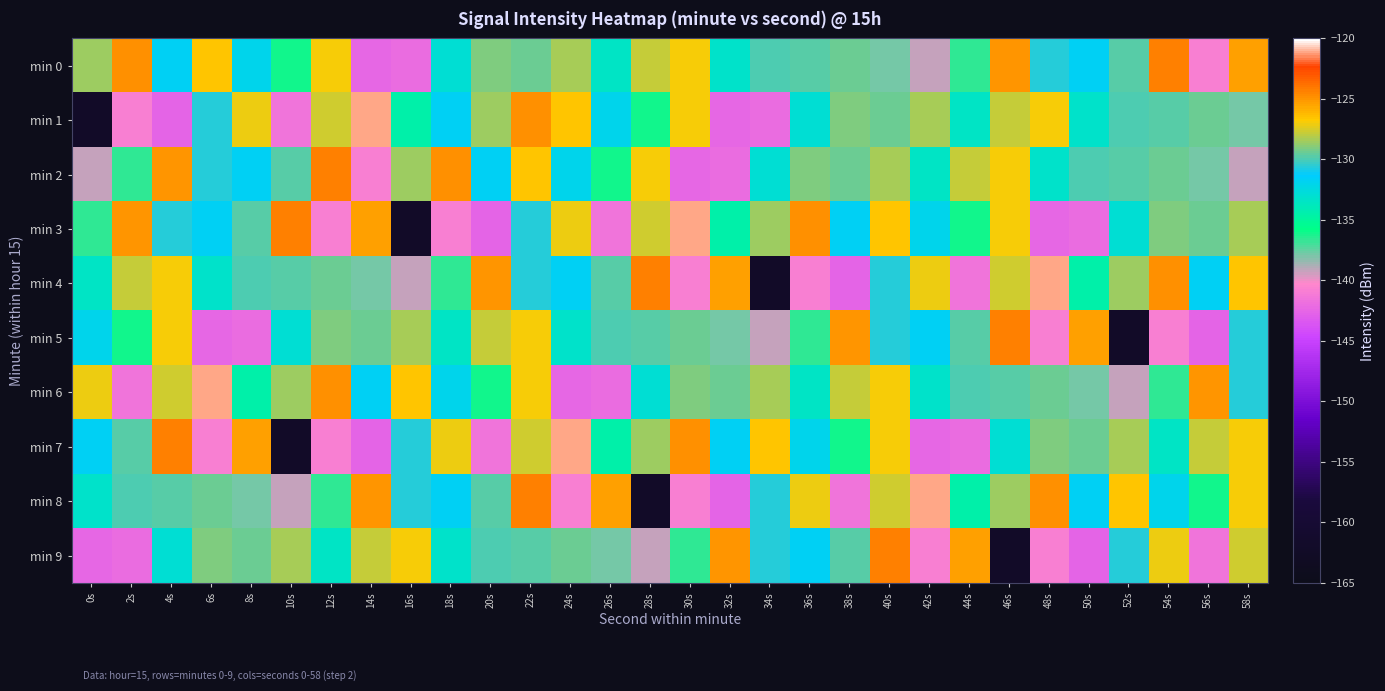

What is the total value across all series at 52s?

-1337.7